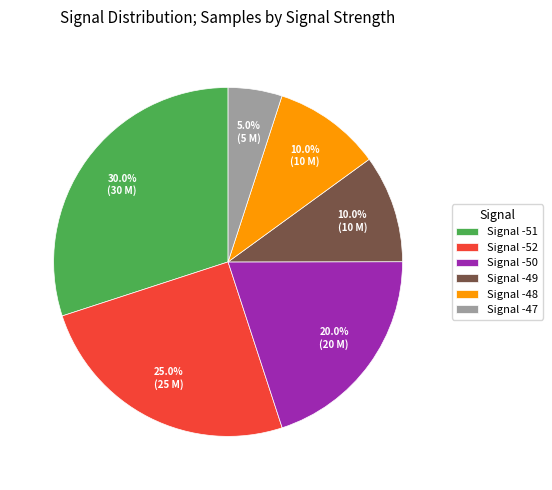

Combined, what portion of the pie is Signal -50 and Signal -52?

45.0%